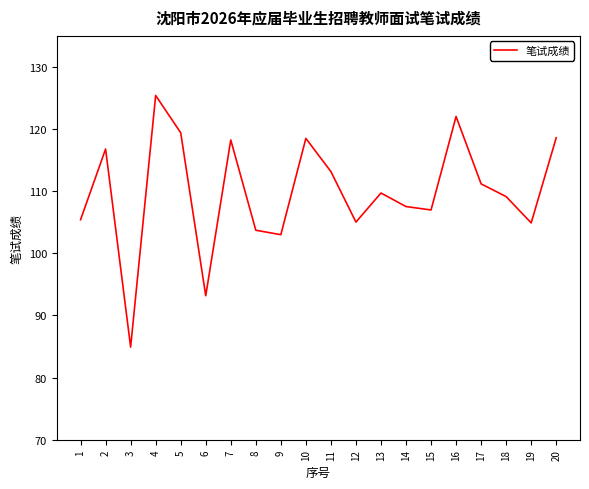

Between 4 and 20, which is larger?

4